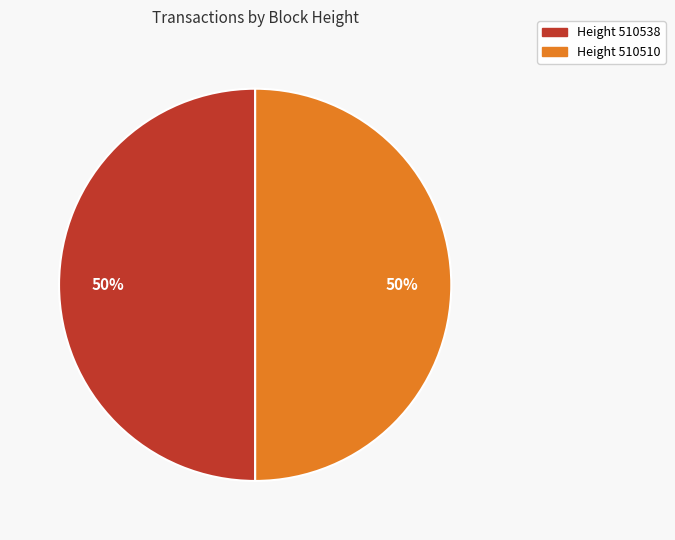

How many slices are in this pie chart?

2